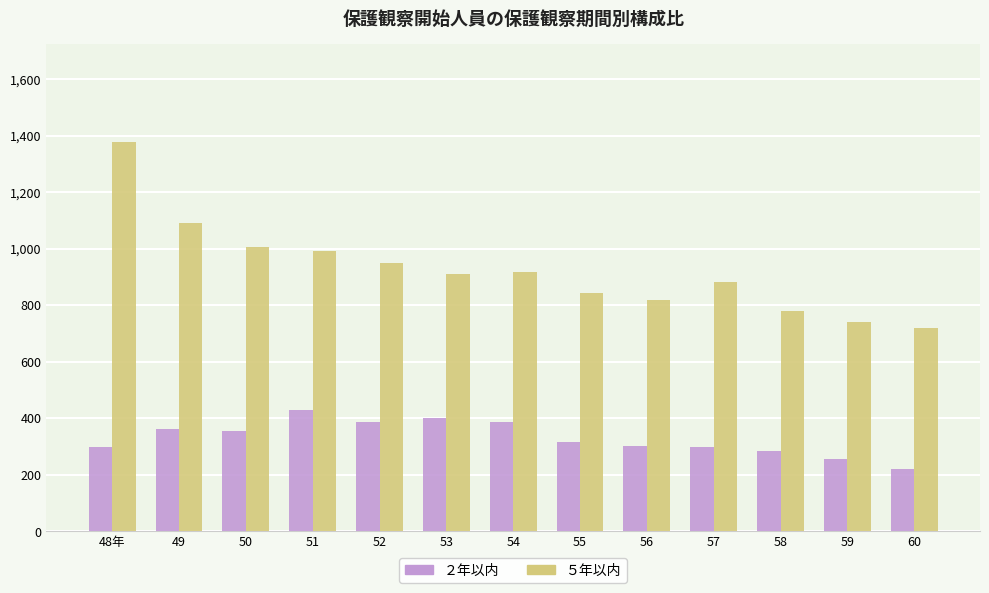

What value does the ２年以内 series have at 50, to the nearest 5?

355